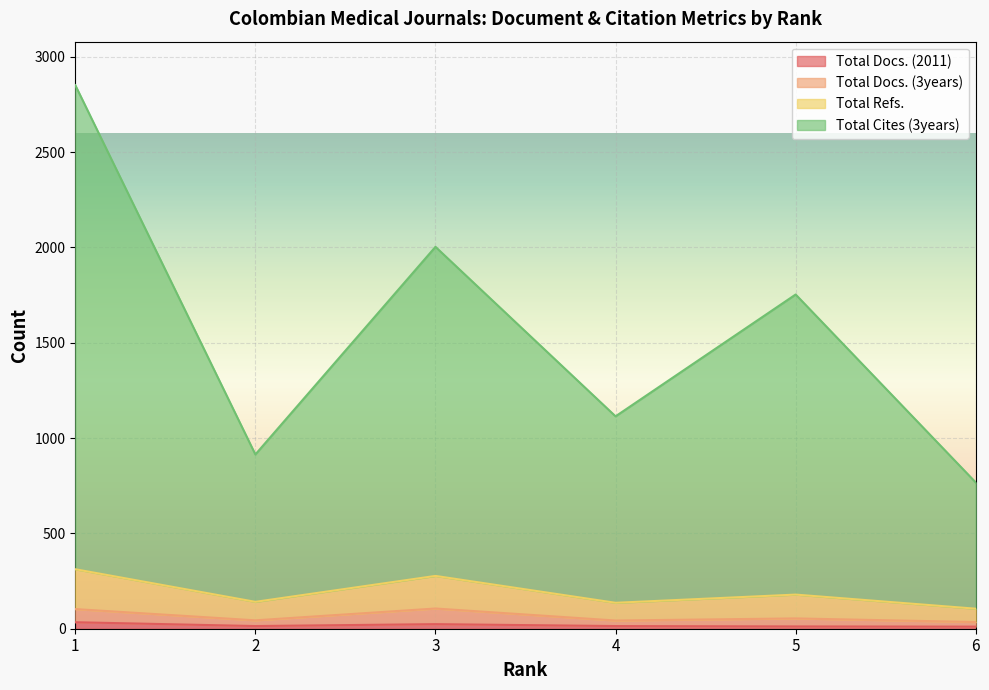

The Total Cites (3years) series shows 2851 at 1. True or false?

True